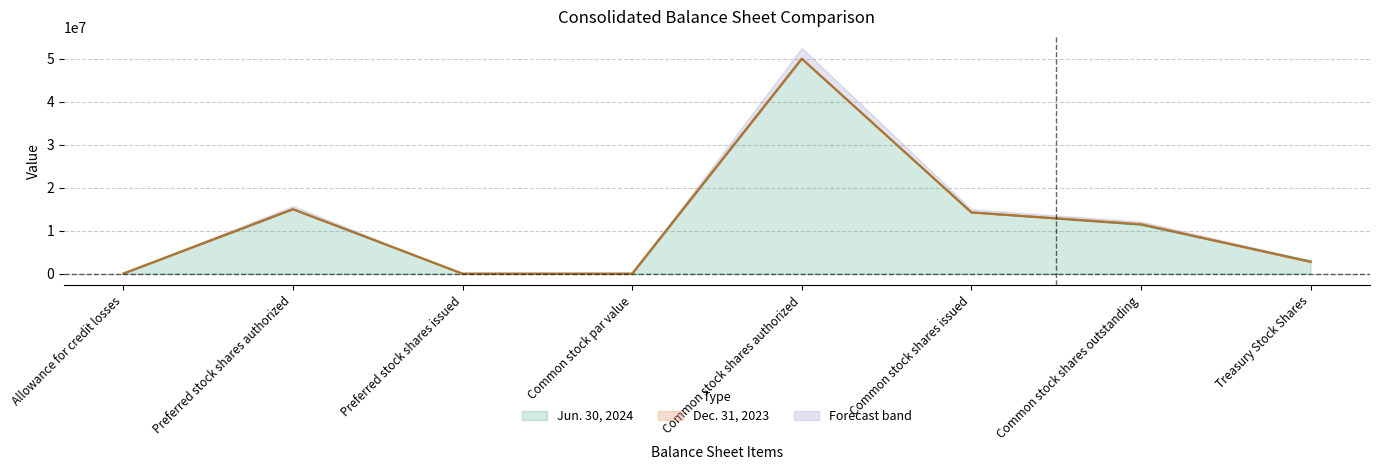

What value does the Jun. 30, 2024 series have at Preferred stock shares authorized, to the nearest 10?

15000000